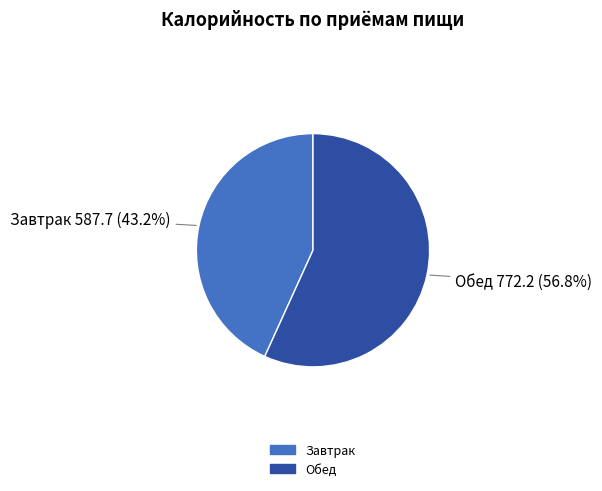

Is it true that Завтрак is 43% of the pie?

True